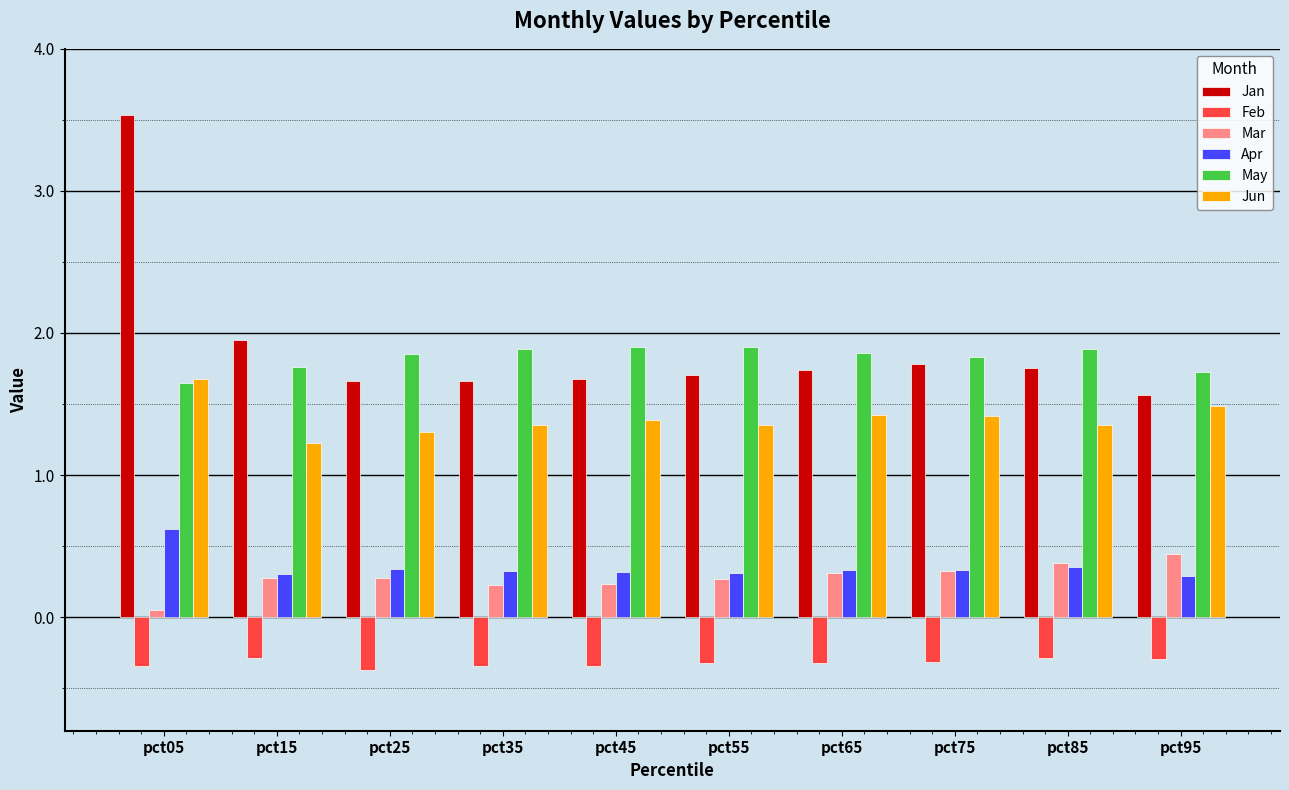

Rank the series by their maximum value, from lowest to highest.

Feb, Mar, Apr, Jun, May, Jan